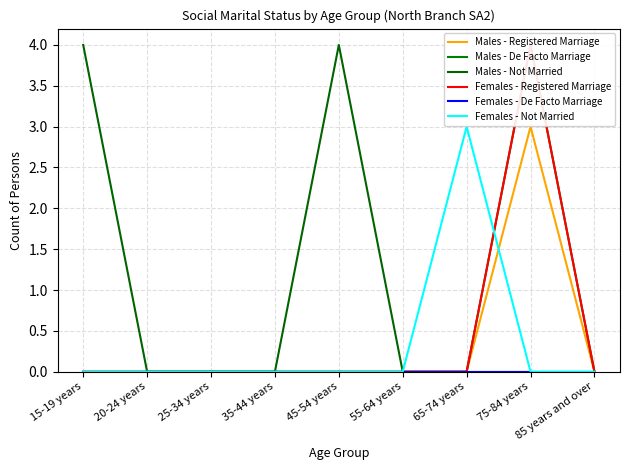

At 25-34 years, list the series in order from smallest to largest.

Males - Registered Marriage, Males - De Facto Marriage, Males - Not Married, Females - Registered Marriage, Females - De Facto Marriage, Females - Not Married